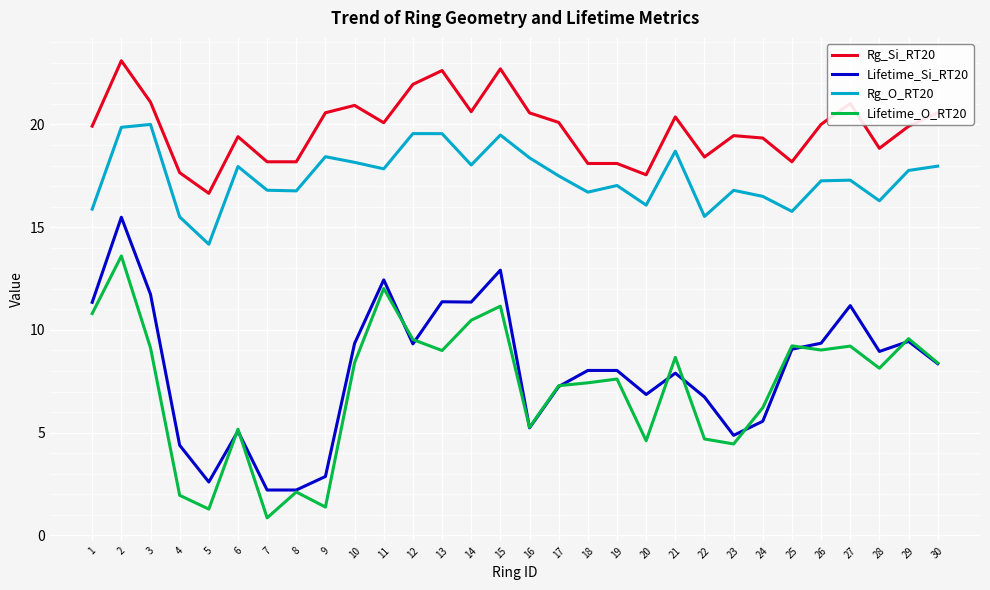

What is the lowest value of the Rg_O_RT20 series?

14.2